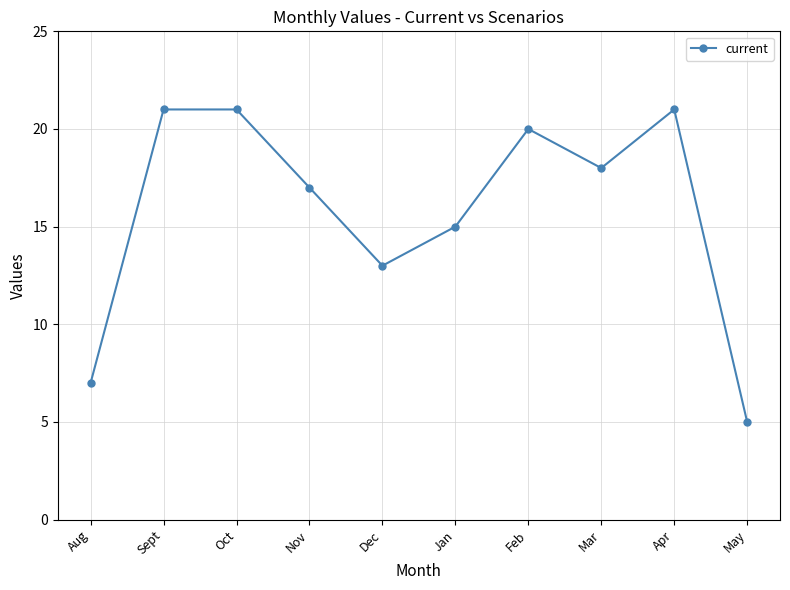

Is this an area chart (filled region under the line)?

No